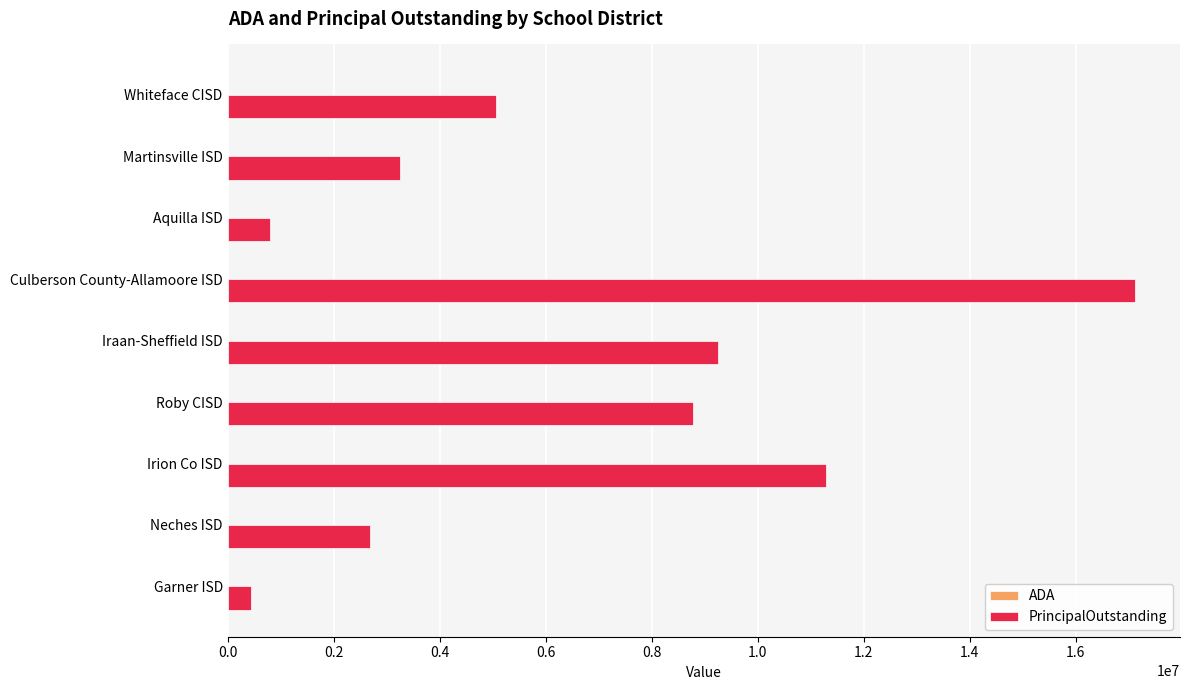

What is the maximum value shown in the chart?

17115000.0